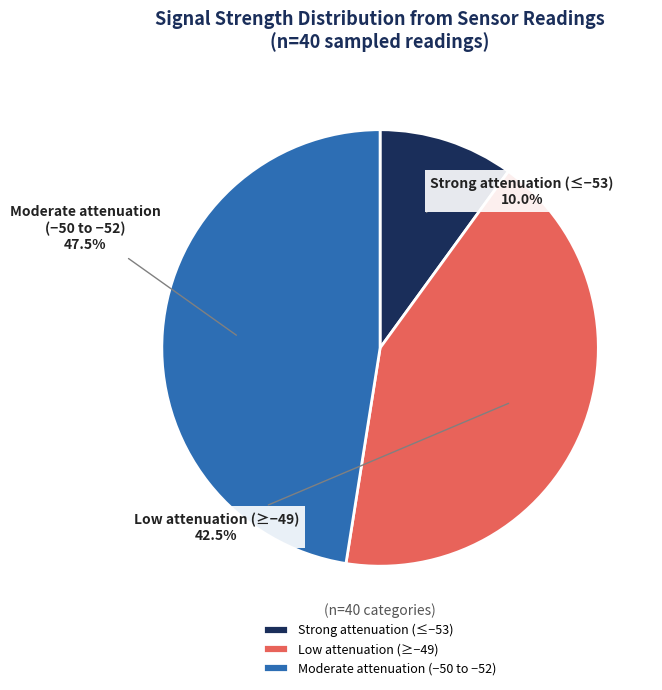

How many segments does this pie chart have?

3